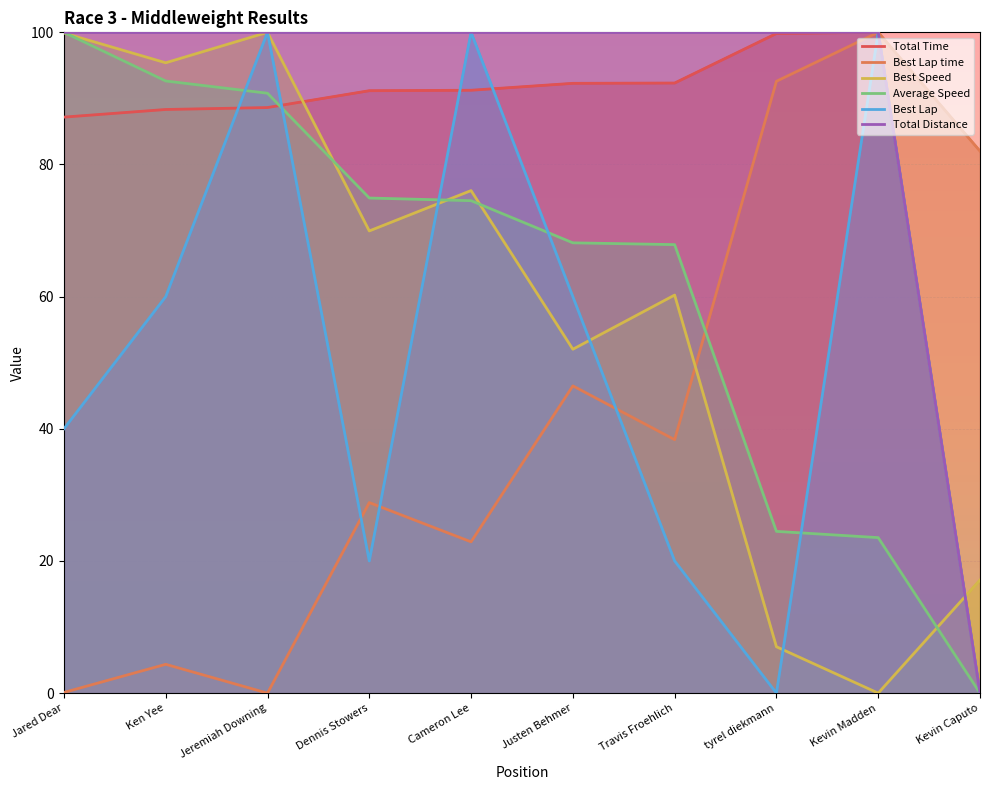

Is the value of Best Speed at Dennis Stowers greater than the value of Best Lap time at Ken Yee?

Yes